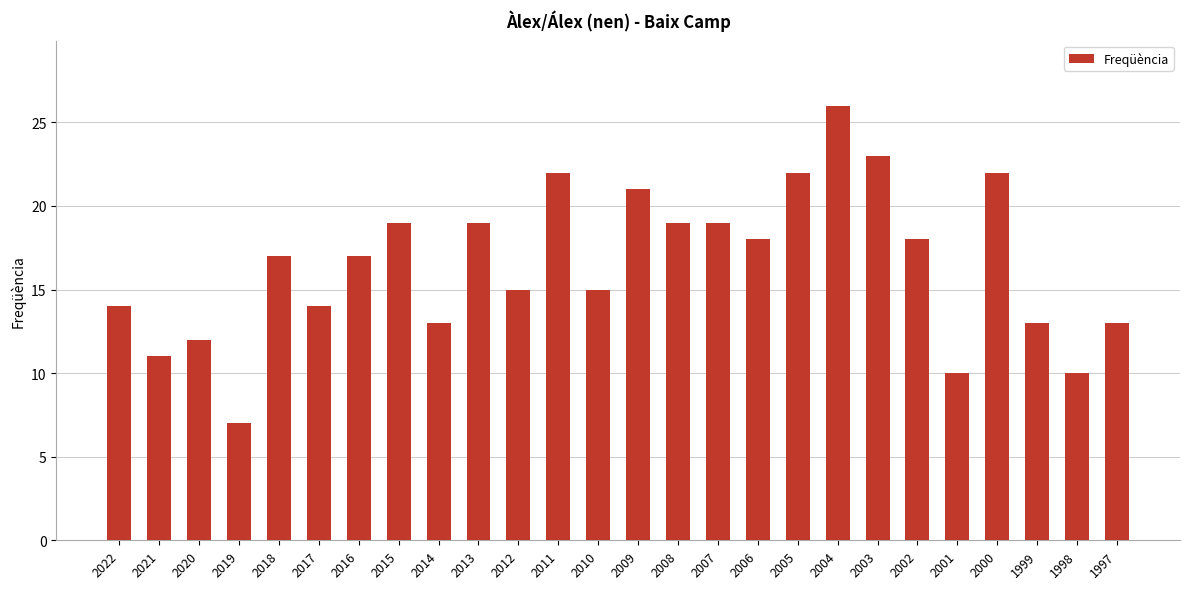

Reading left to right, extract all data points from this chart.

14	11	12	7	17	14	17	19	13	19	15	22	15	21	19	19	18	22	26	23	18	10	22	13	10	13